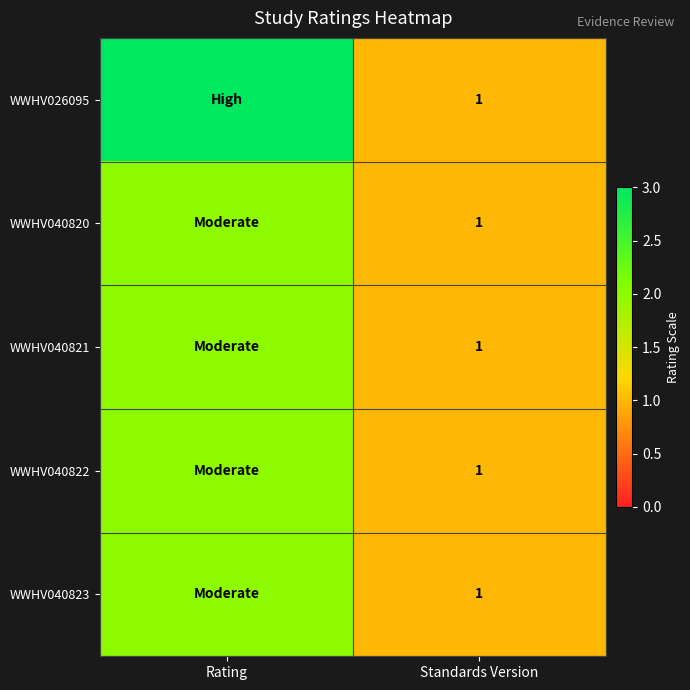

At how many categories does at least one series exceed 2?

1